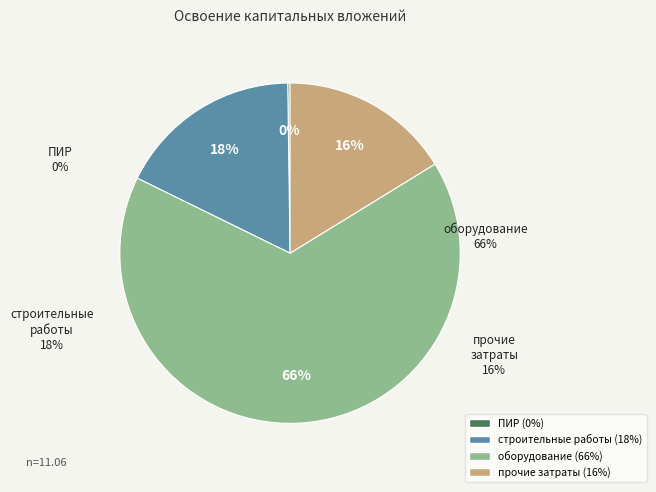

To the nearest percent, what is the combined percentage of строительные работы and прочие затраты?

34%